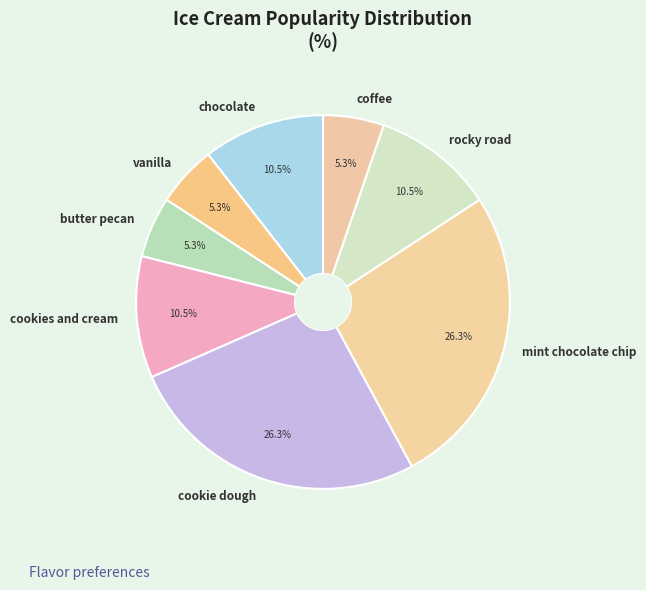

Approximately how many times larger is the value at chocolate compared to butter pecan?

2.0